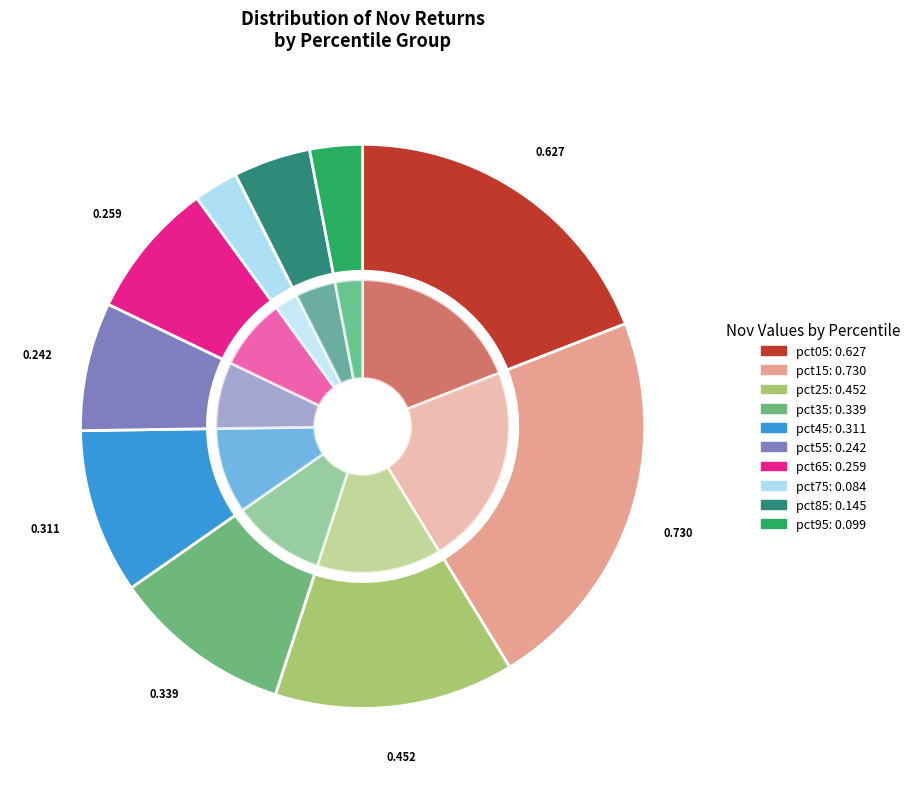

True or false: pct05 accounts for 31% of the total.

False